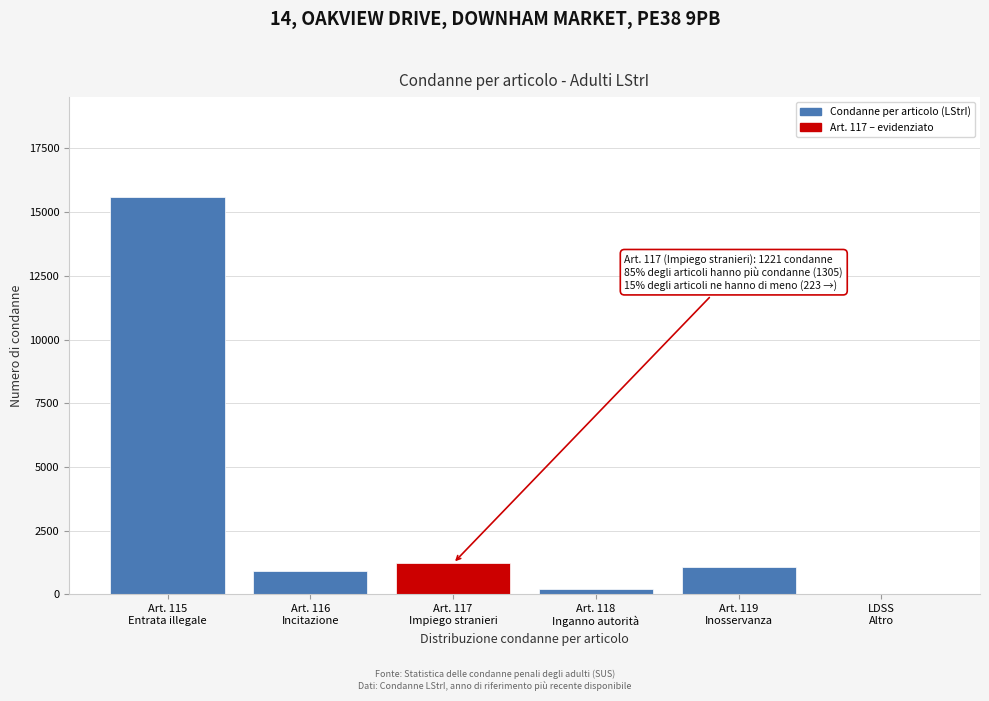

What is the sum of all values?

19038